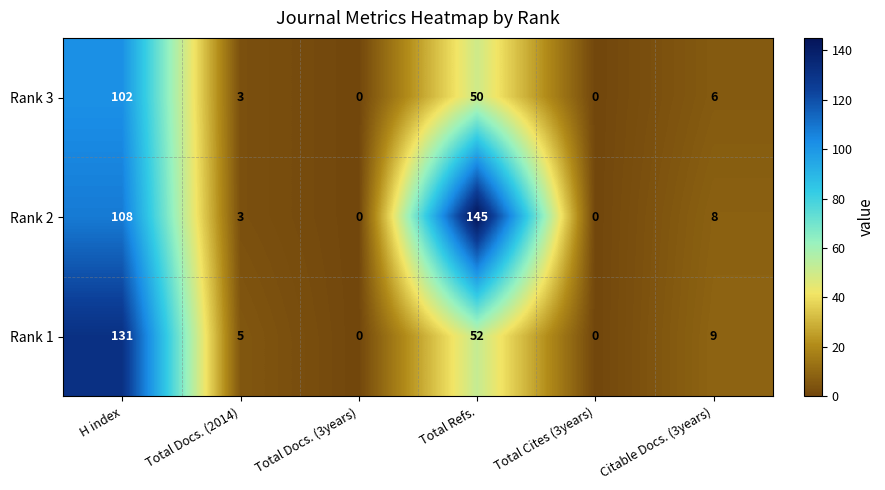

The value of Rank 1 at H index is 131. True or false?

True